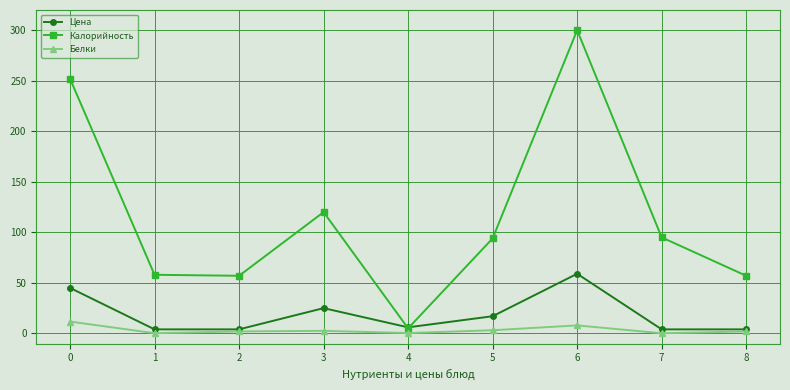

Which category has the highest value in the Цена series?

6